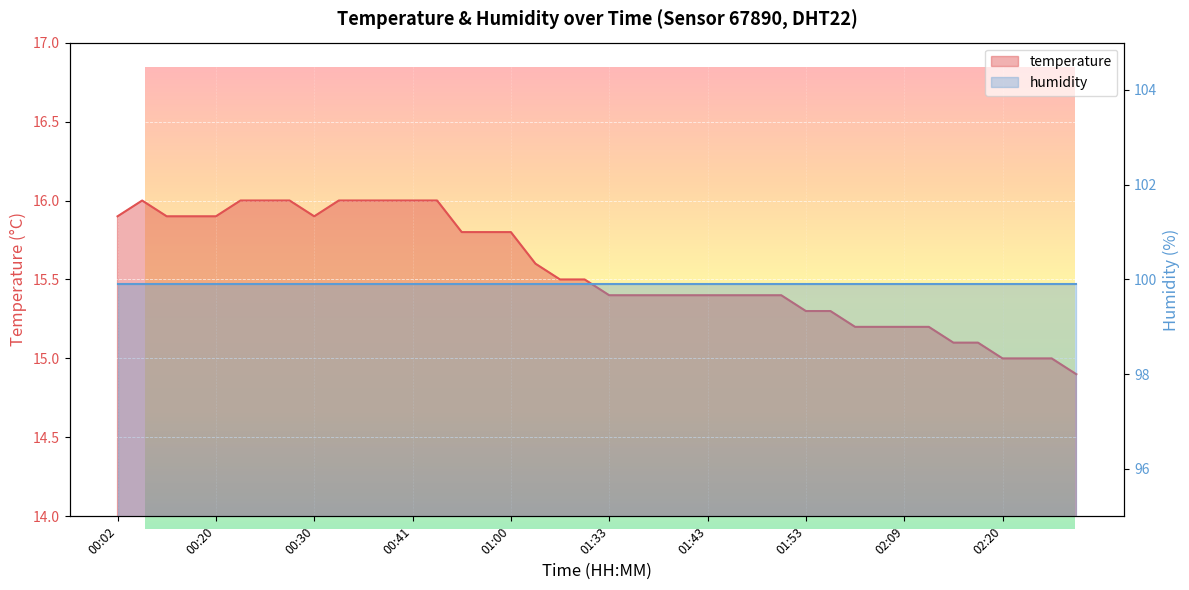

What is the value of the 17th point from the left?

15.8